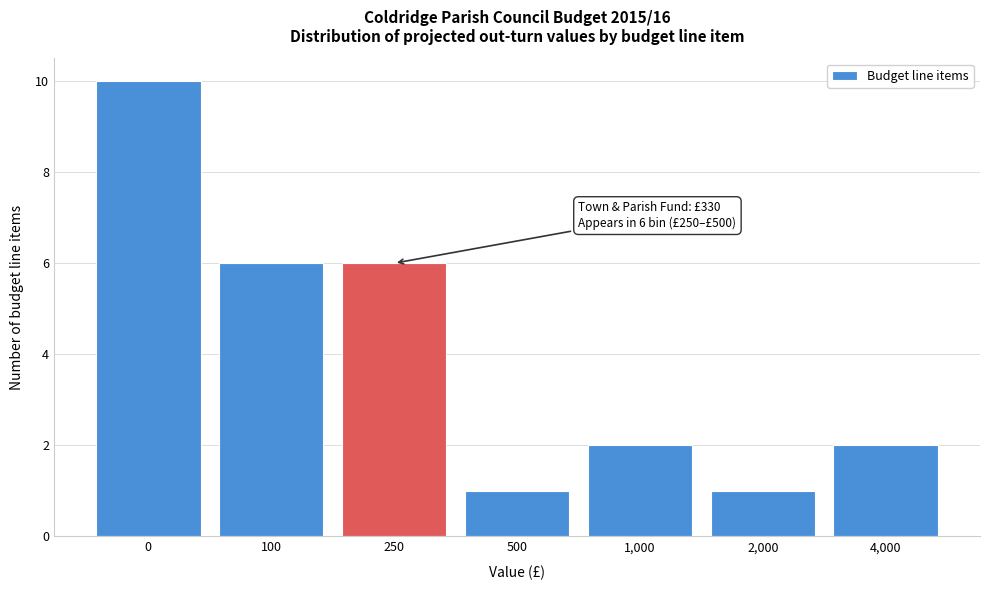

Reading right to left, transcribe all the data shown in this chart.

4,000=2	2,000=1	1,000=2	500=1	250=6	100=6	0=10